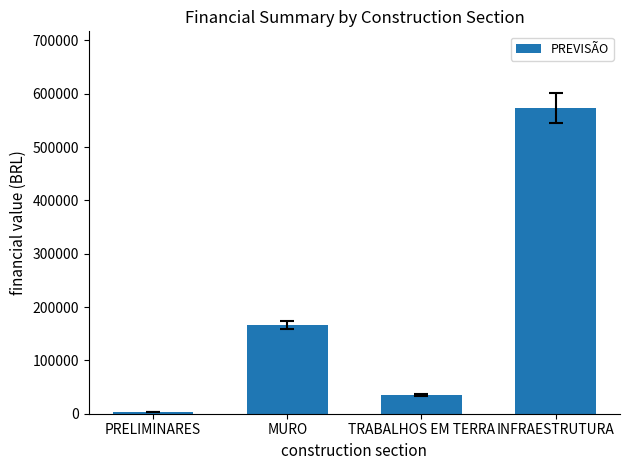

Where is the data nearest to the value 288324?

MURO